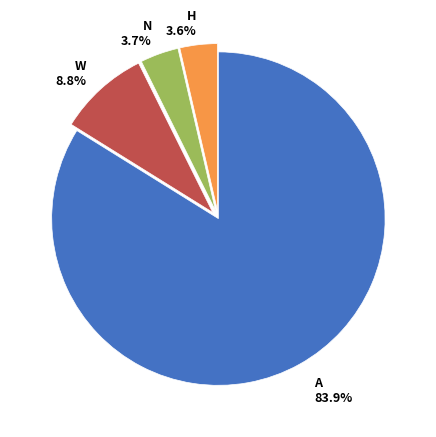

How many slices are in this pie chart?

4